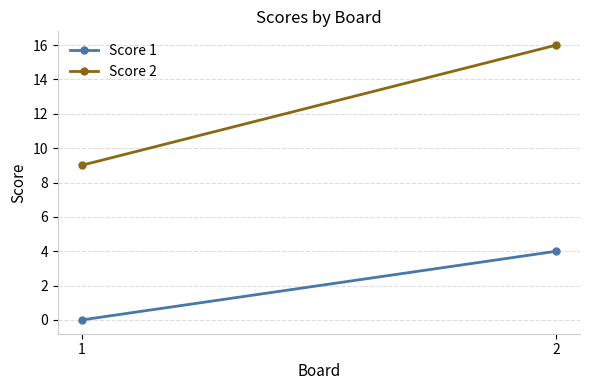

What is the average value of the Score 2 series?

12